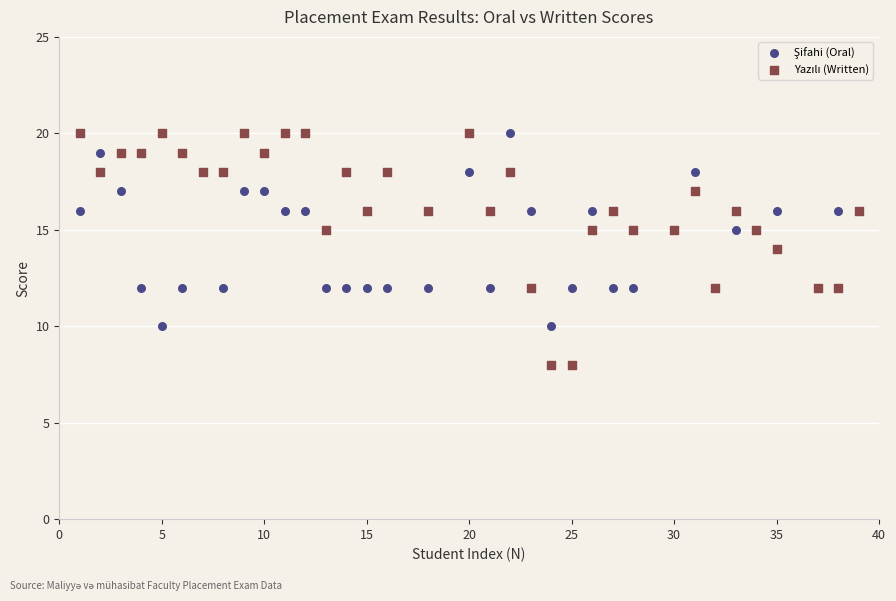

What is the X range (max minus min) for the scatter plot?

38